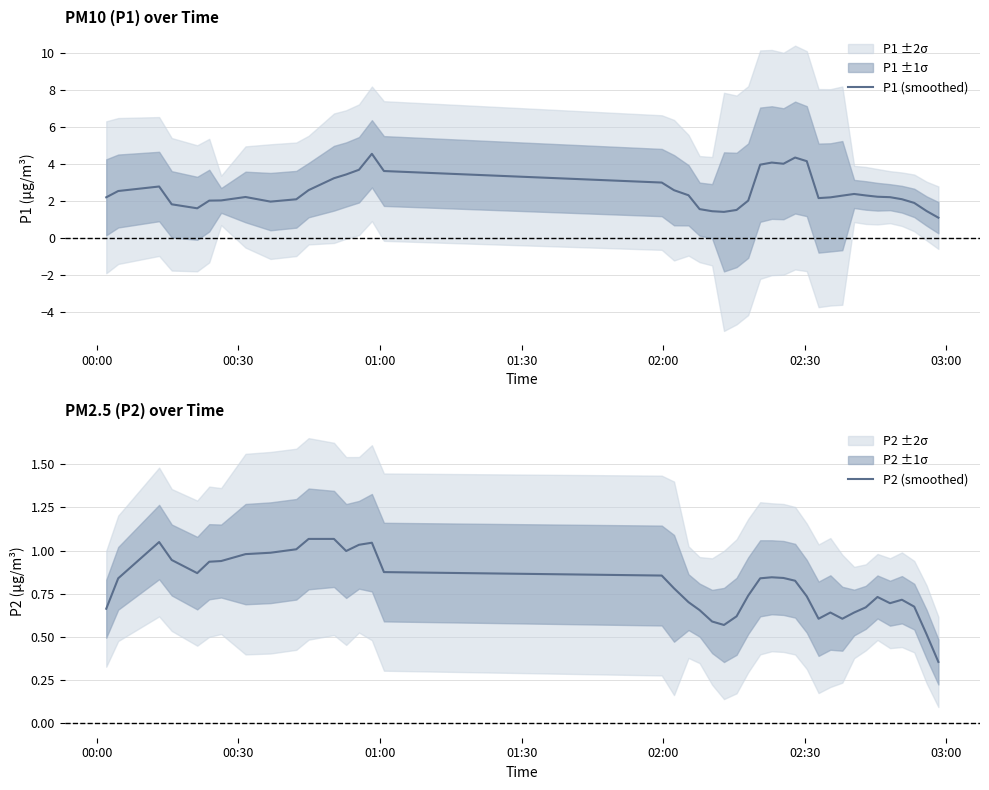

What is the highest value of the P1 (smoothed) series?

4.6